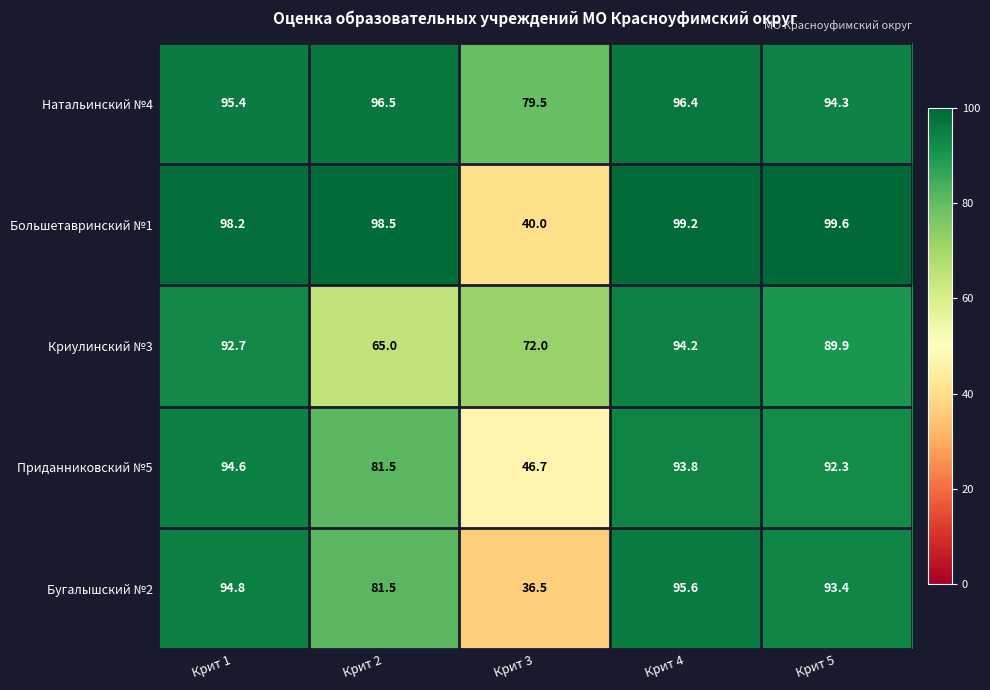

Between Крит 4 and Крит 5, which series saw the biggest shift?

Криулинский №3